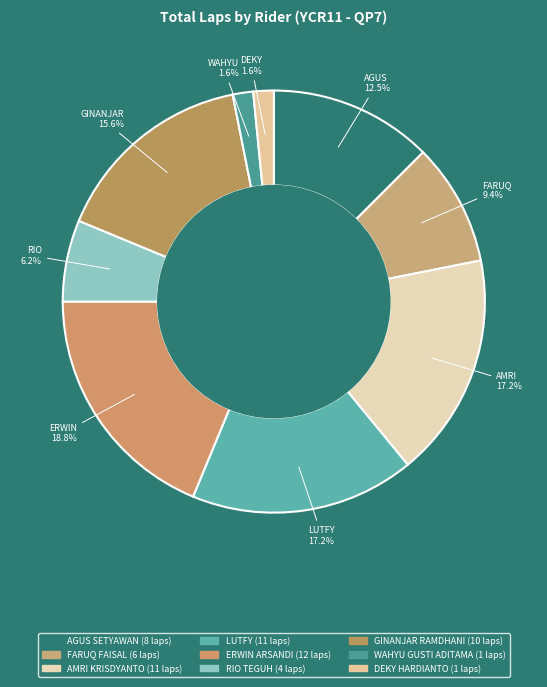

To the nearest percent, what percentage of the pie is FARUQ FAISAL?

9%